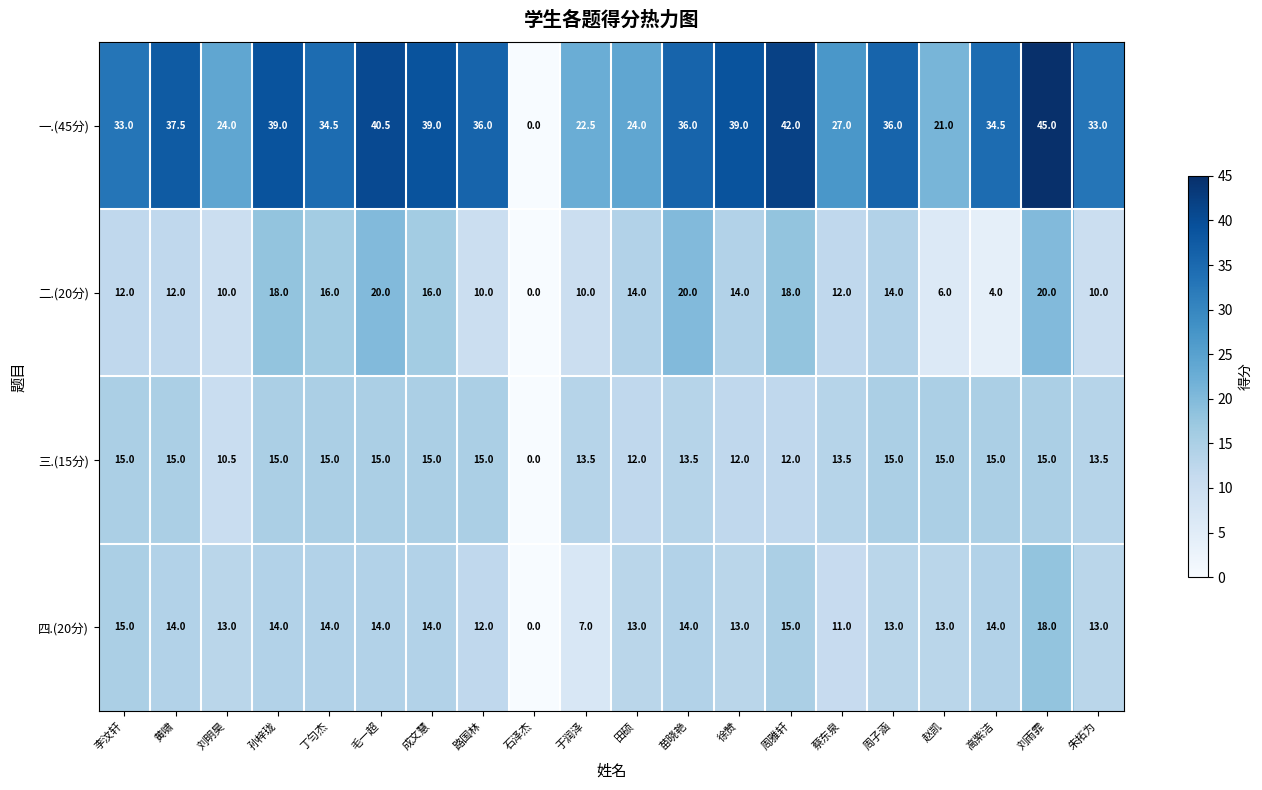

Which series has the largest total across all categories?

一.(45分)